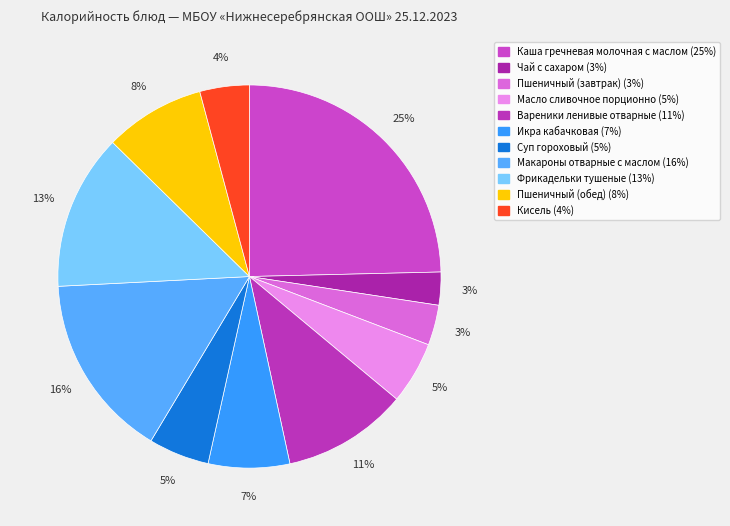

What is the smallest slice in the pie chart?

Чай с сахаром